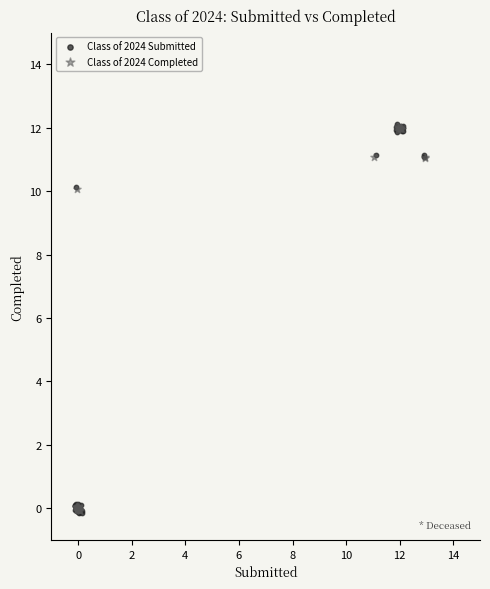

Which series has the widest spread of Y values?

Class of 2024 Submitted